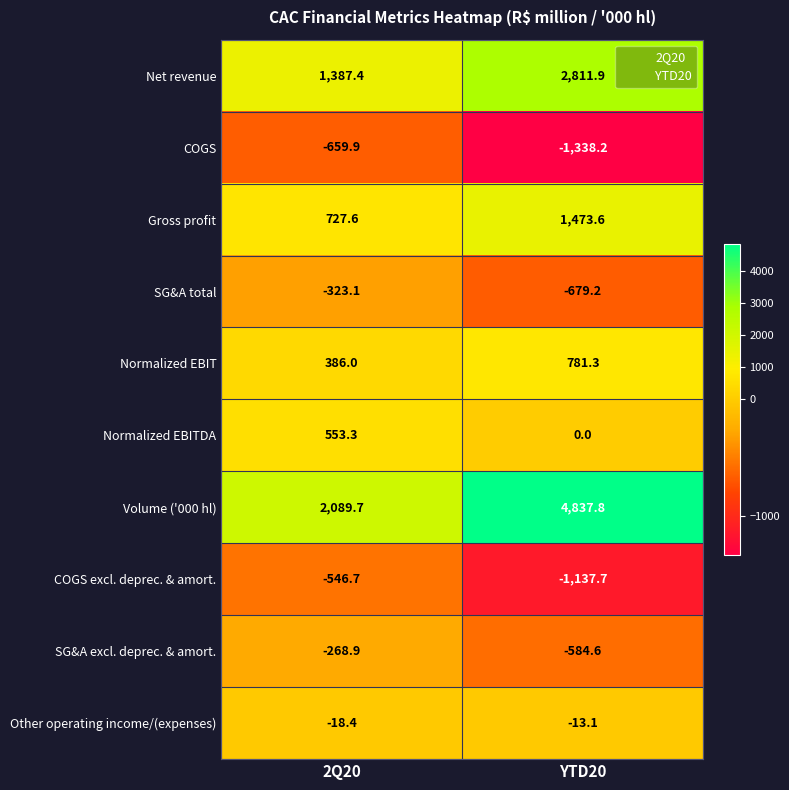

Which series has the widest spread of values?

Volume ('000 hl)